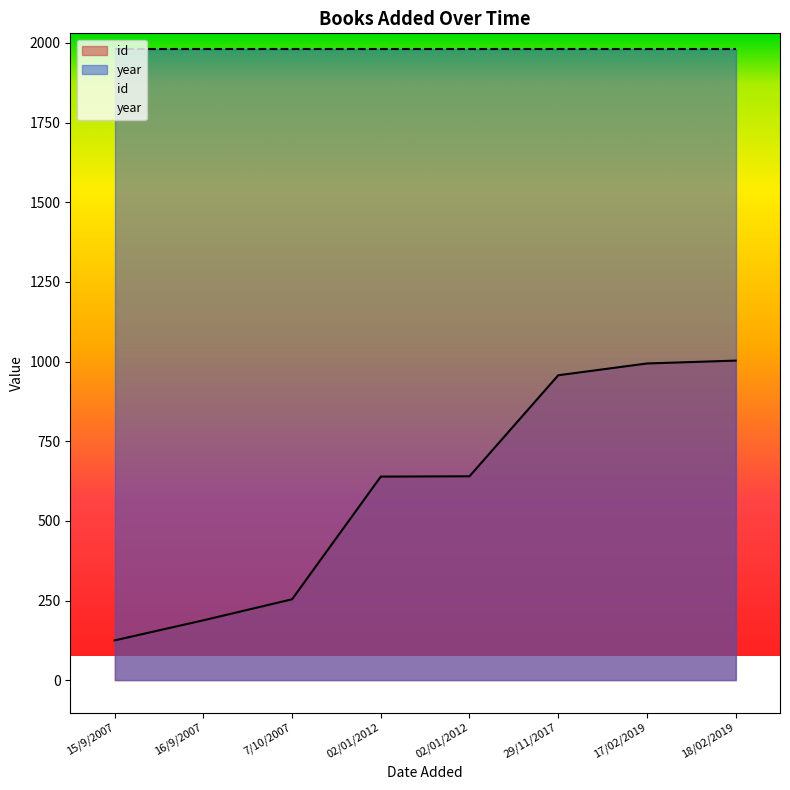

The chart shows a value of 1003 at 18/02/2019. True or false?

True